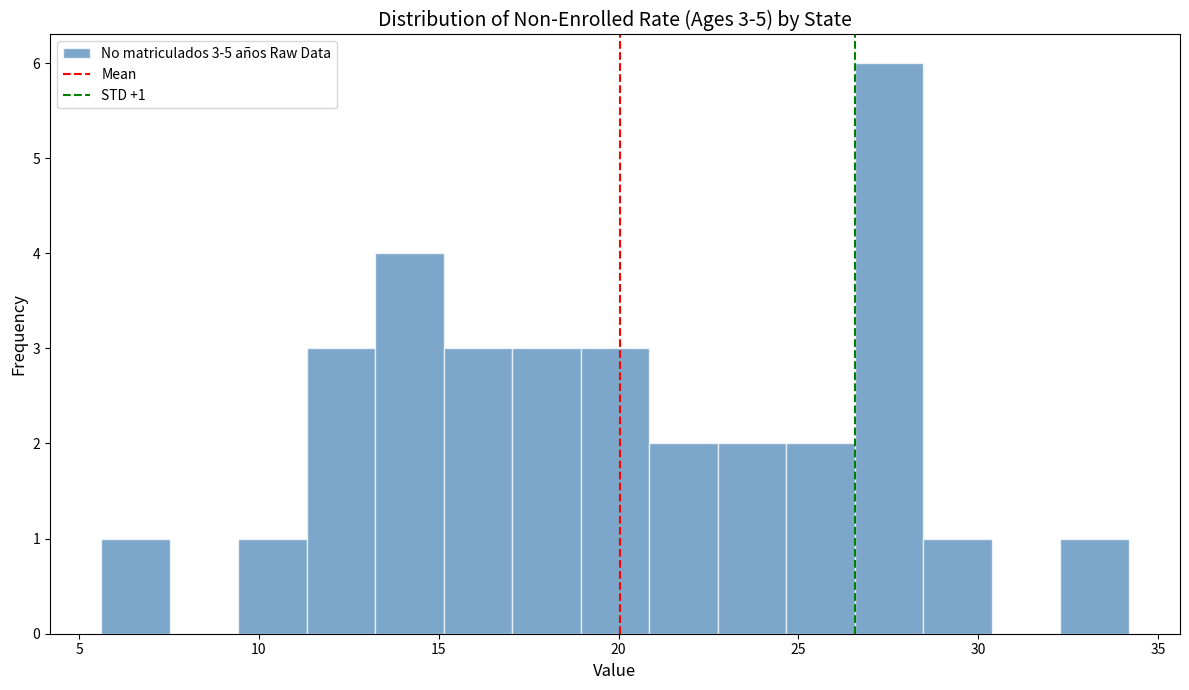

Read against the x-axis, roughly where is the centre of the tallest bar?

27.5